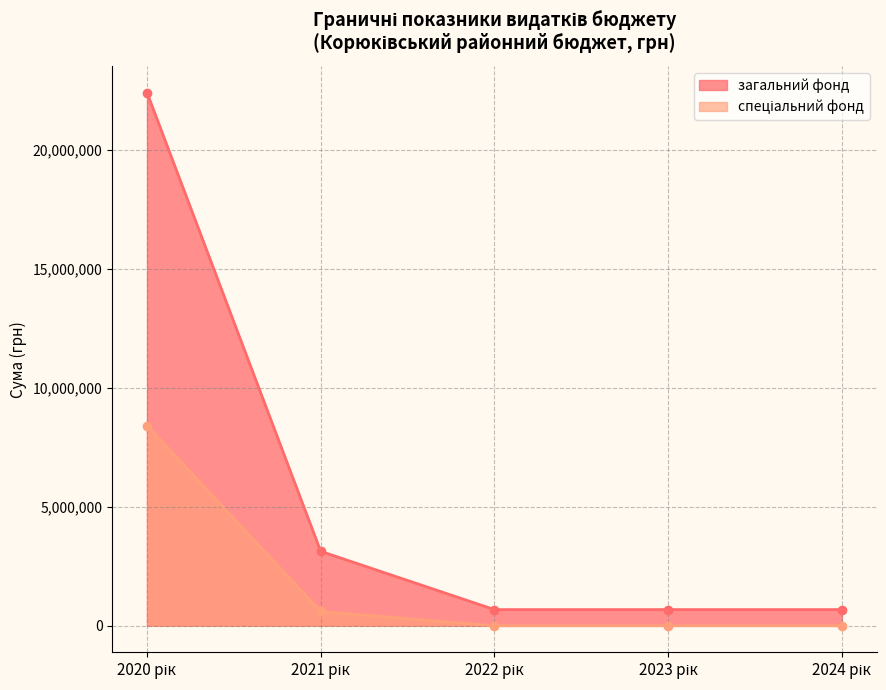

True or false: загальний фонд and спеціальний фонд cross at least once.

False